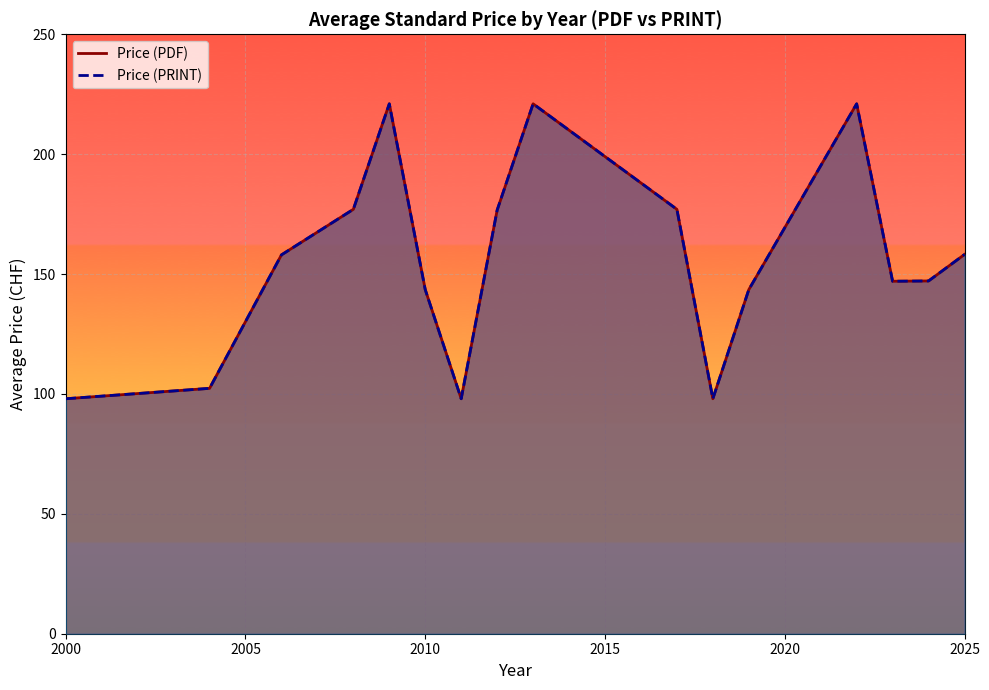

What is the value of the Price (PRINT) point at the 14th from the left?

147.0